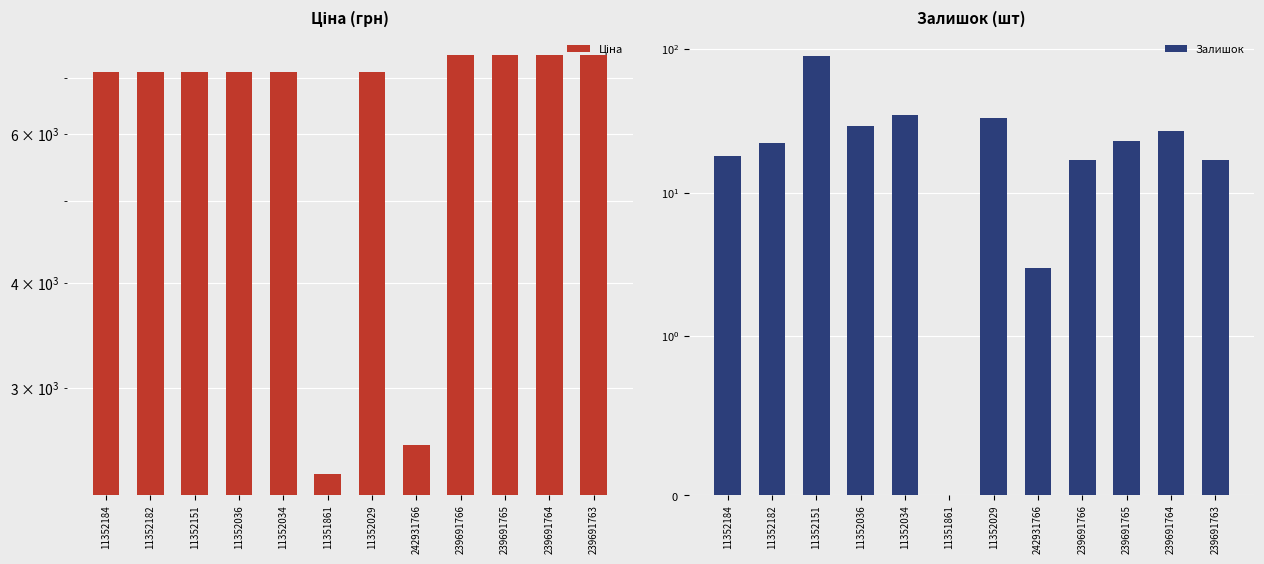

At which category is the sum across all series the highest?

239691764